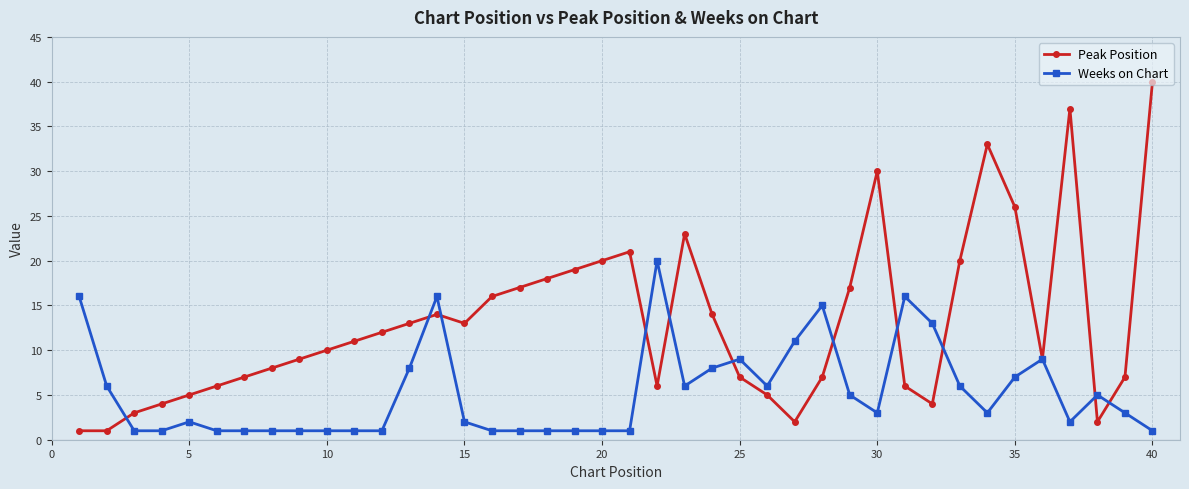

Which series ends up on top after the final intersection of Peak Position and Weeks on Chart?

Peak Position